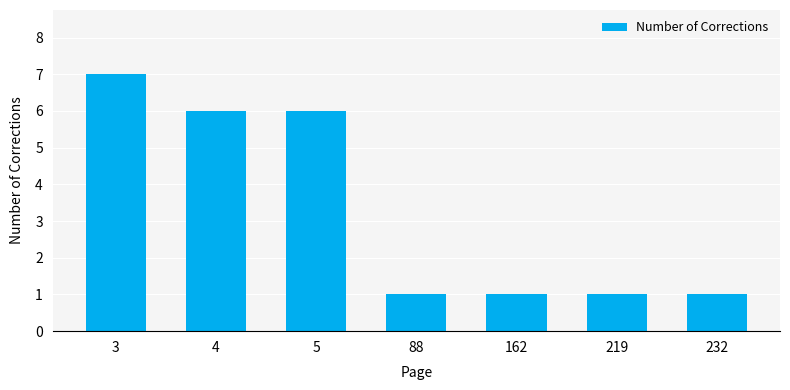

What is the greatest value displayed?

7